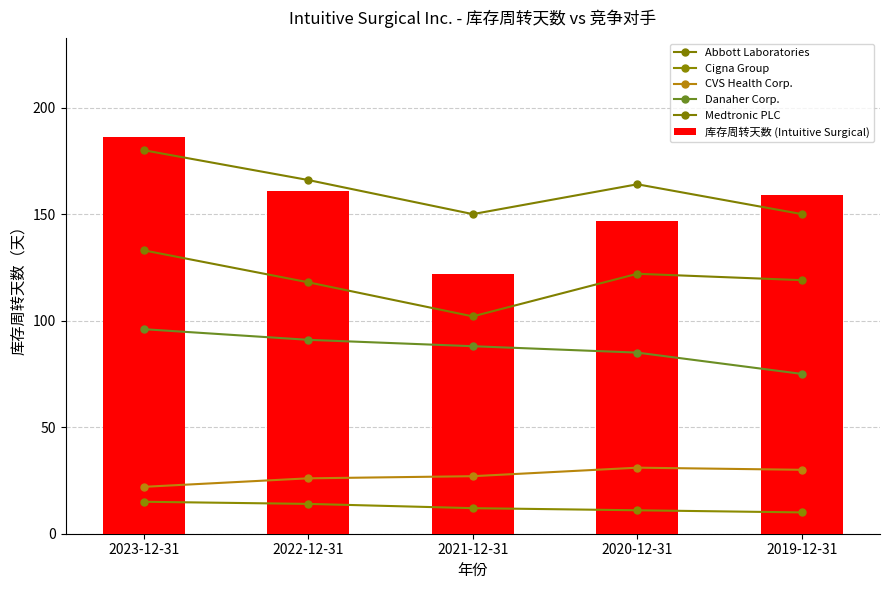

Which has a higher value, 2020-12-31 or 2023-12-31?

2023-12-31